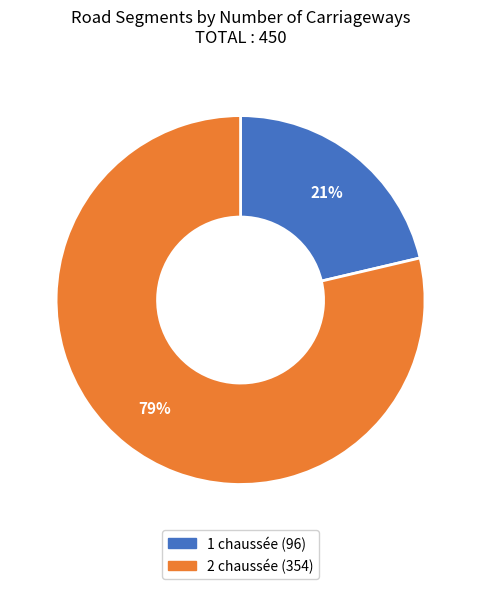

To the nearest percent, what percentage of the pie is 1 chaussée?

21%